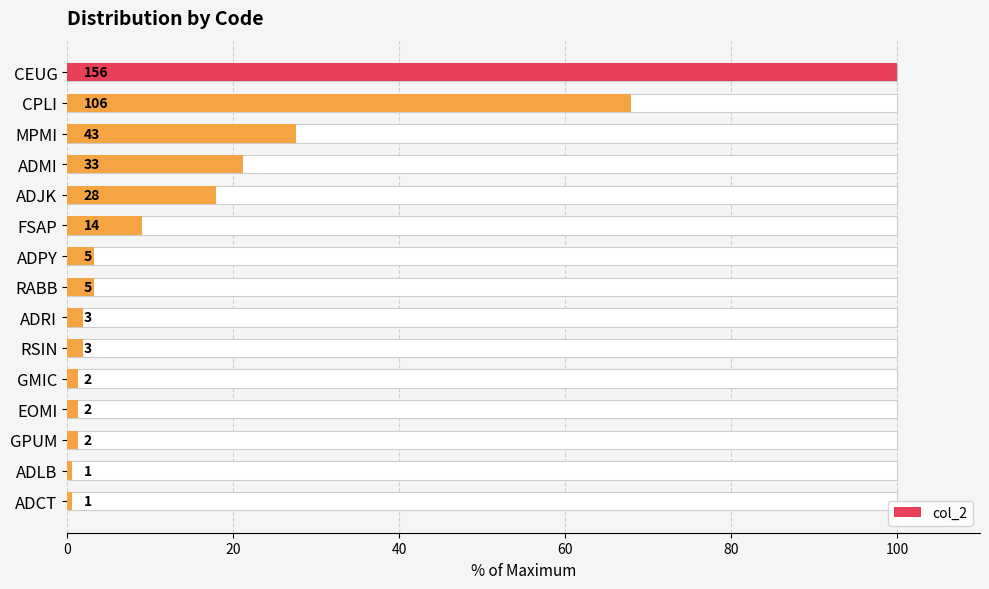

How many distinct data groups are displayed?

1